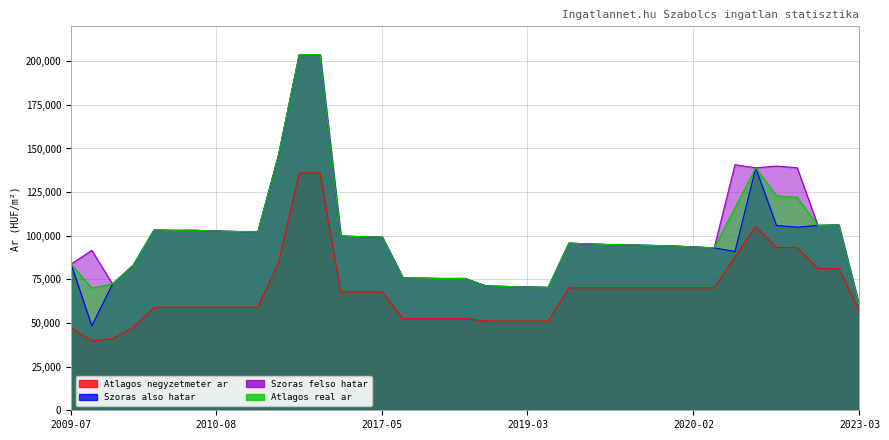

What position from the left is 2019-02?

22